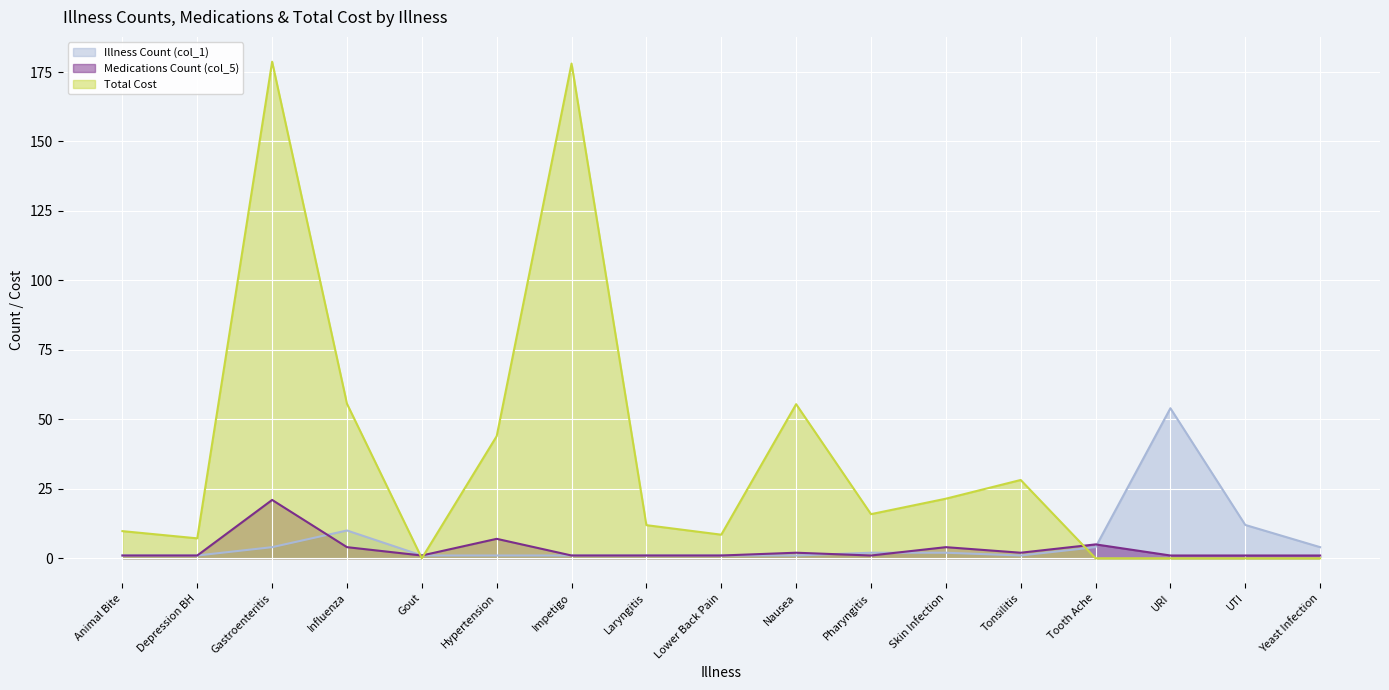

What is the total value across all series at Pharyngitis?

18.9